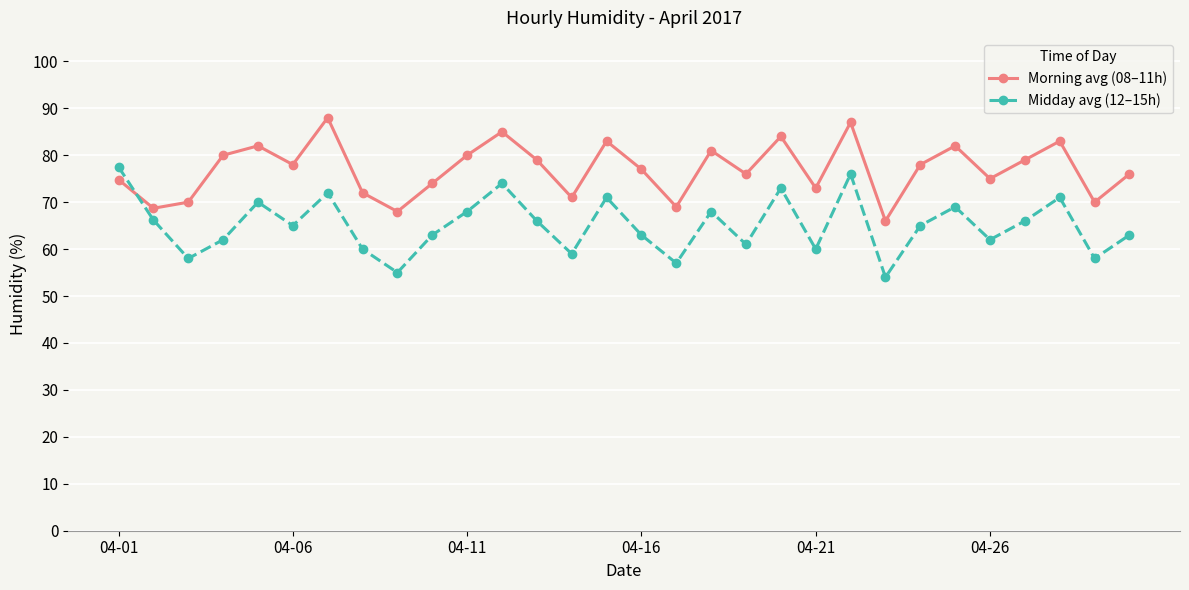

Which series has the largest total across all categories?

Morning avg (08–11h)